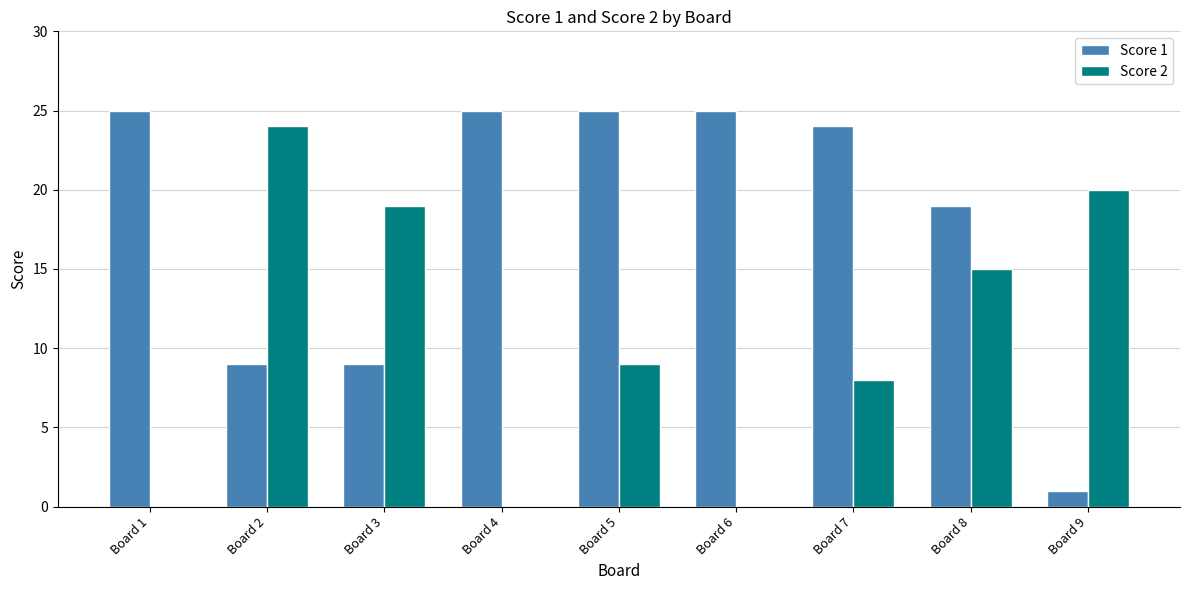

What is the maximum value shown in the chart?

25